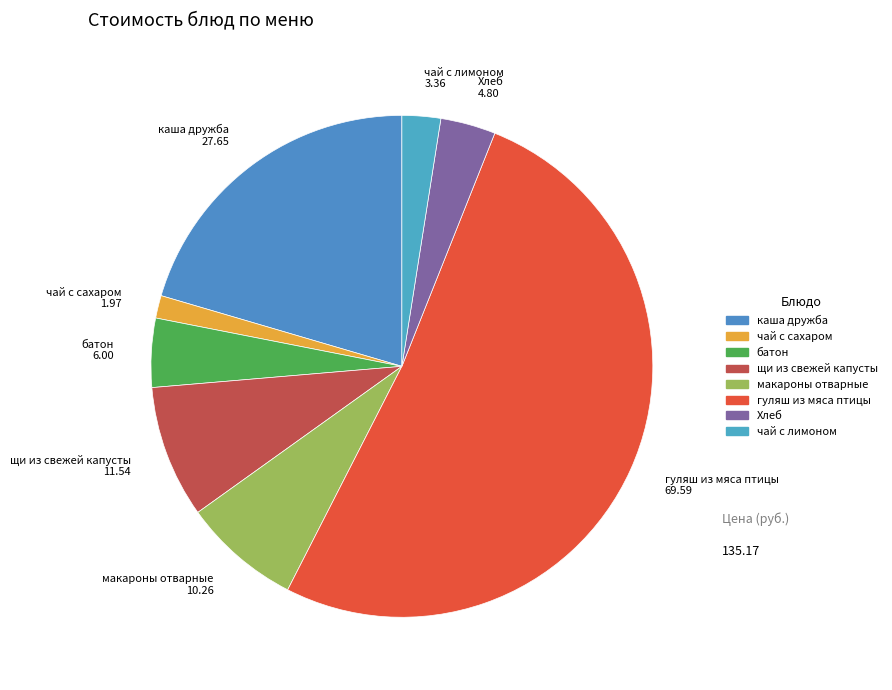

How many segments does this pie chart have?

8